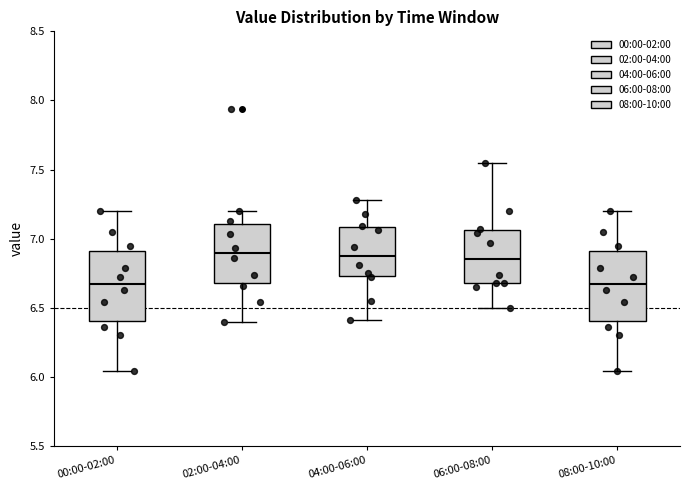

Where does the lower whisker of the box for 04:00-06:00 end on the y-axis? The values are not printed on the chart, so give them approximately, as read against the axis.

6.40